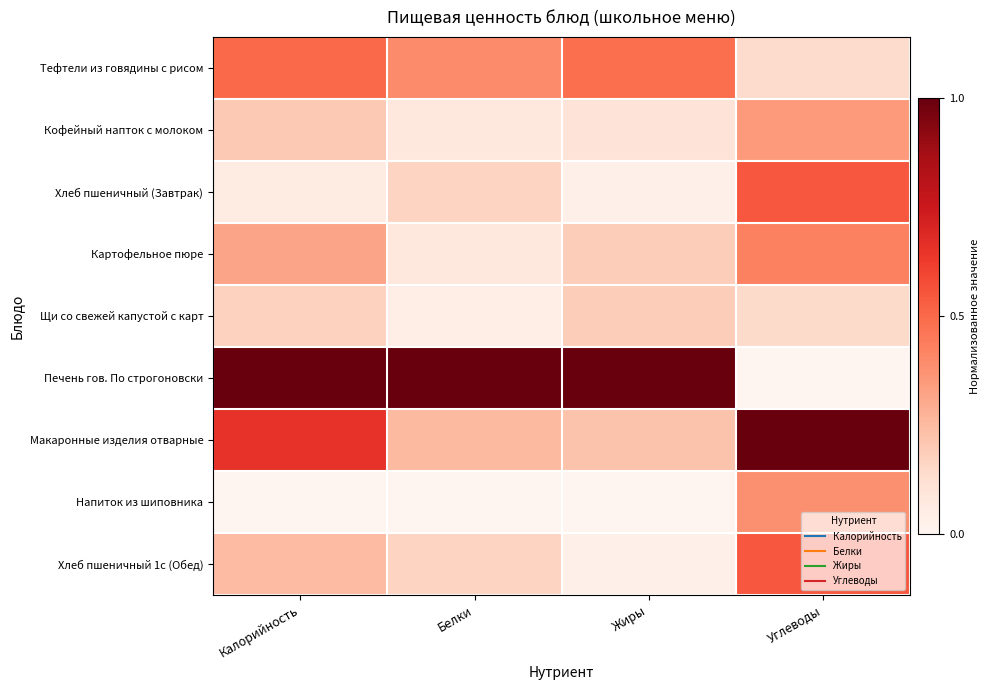

Rank the series by their maximum value, from lowest to highest.

Щи со свежей капустой с карт, Кофейный напток с молоком, Напиток из шиповника, Картофельное пюре, Тефтели из говядины с рисом, Хлеб пшеничный (Завтрак), Хлеб пшеничный 1с (Обед), Печень гов. По строгоновски, Макаронные изделия отварные